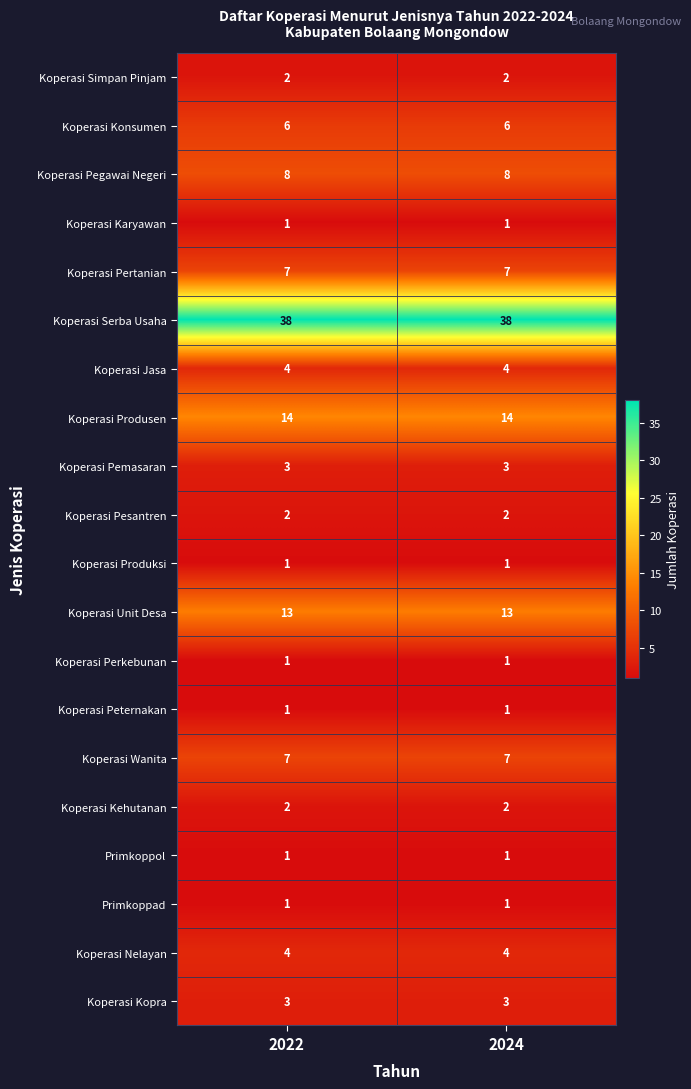

Which series has the largest total across all categories?

Koperasi Serba Usaha